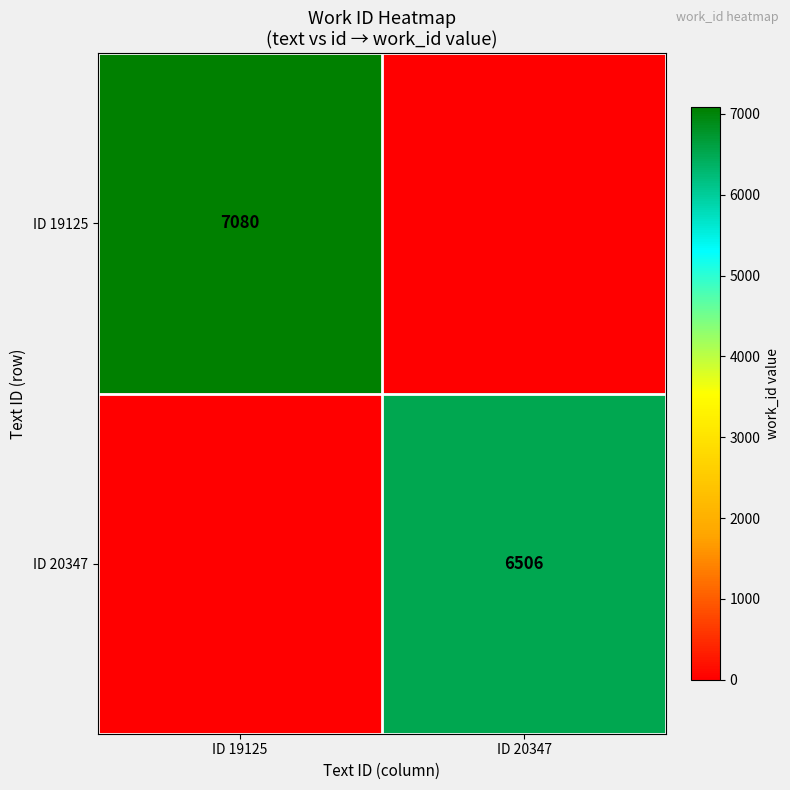

True or false: ID 20347 has a value of 6506 at ID 20347.

True